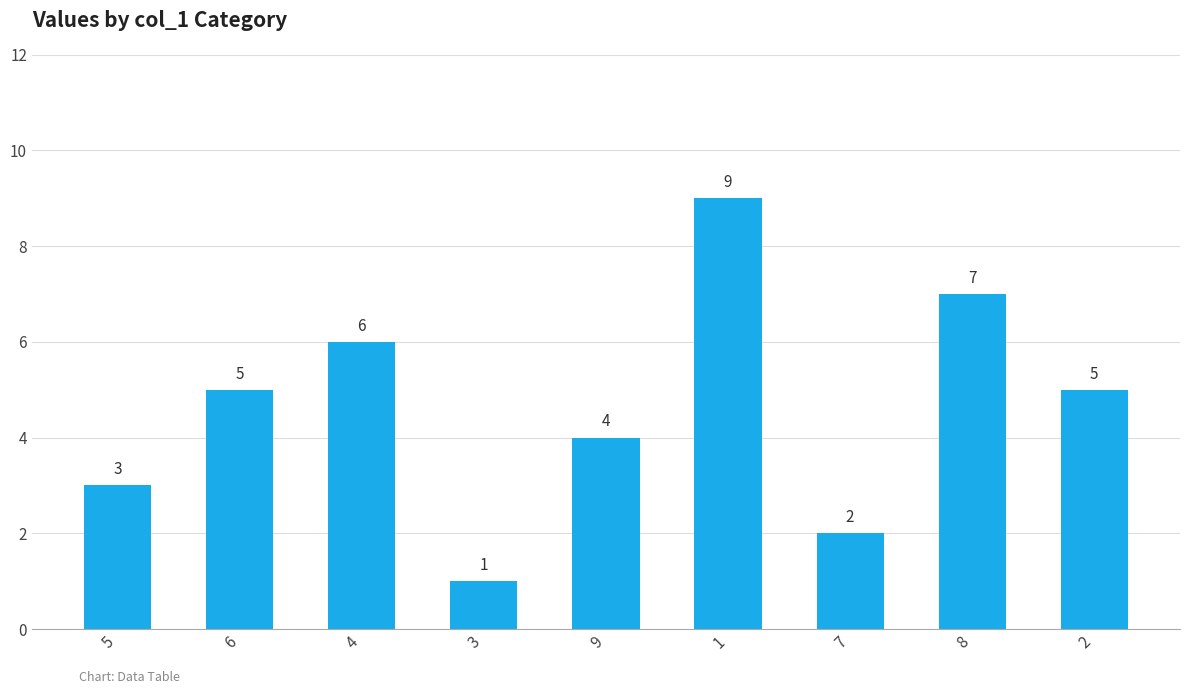

Does the chart contain stacked bars?

No